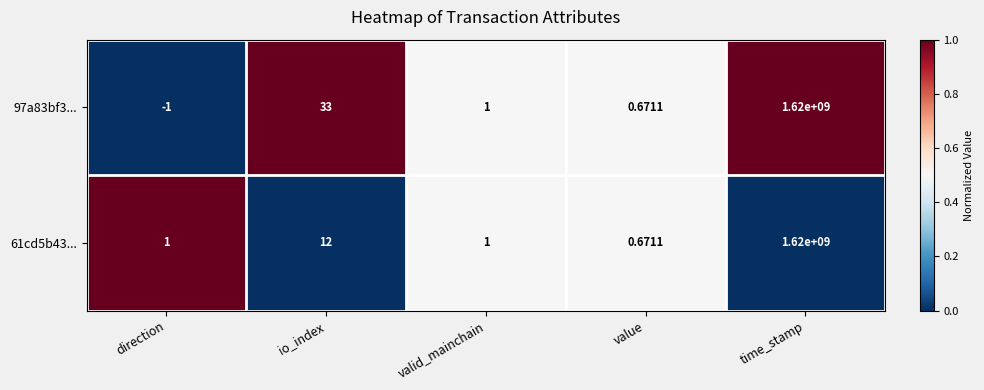

Which series has the largest total across all categories?

97a83bf3...